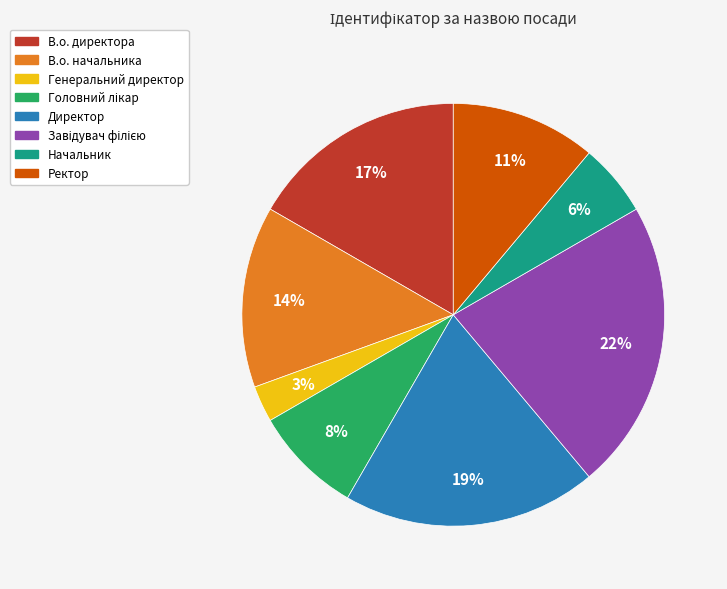

How many segments does this pie chart have?

8